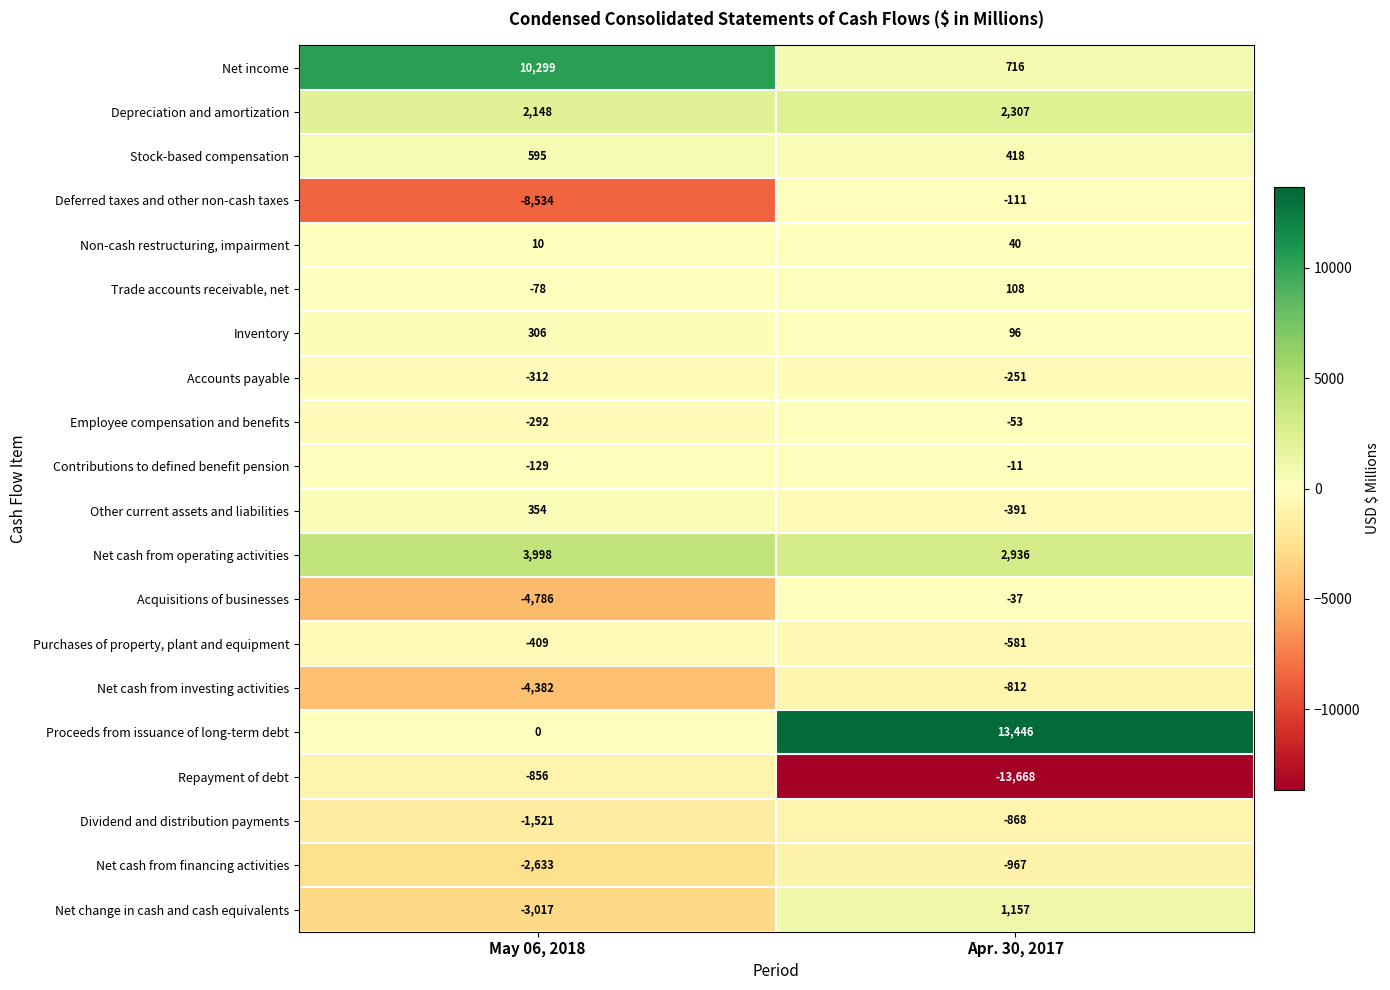

What is the sum of all Stock-based compensation values?

1013